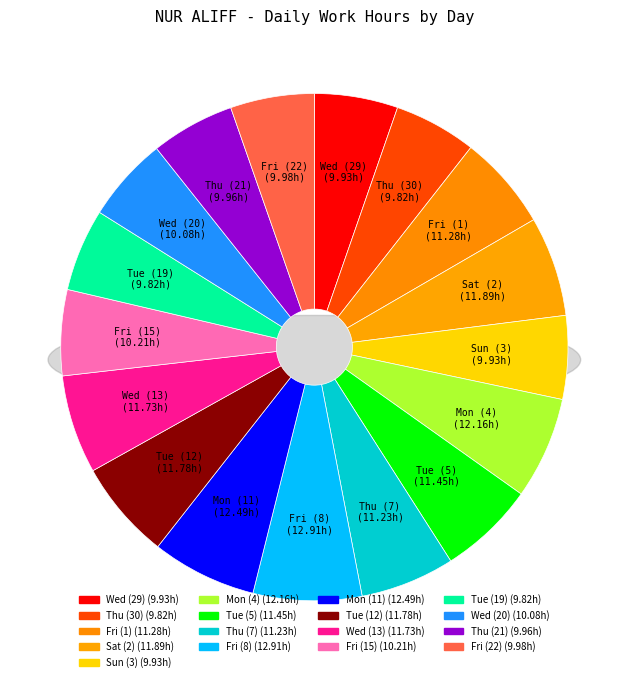

What is the total percentage of Tue (19) and Sun (3)?

10.6%